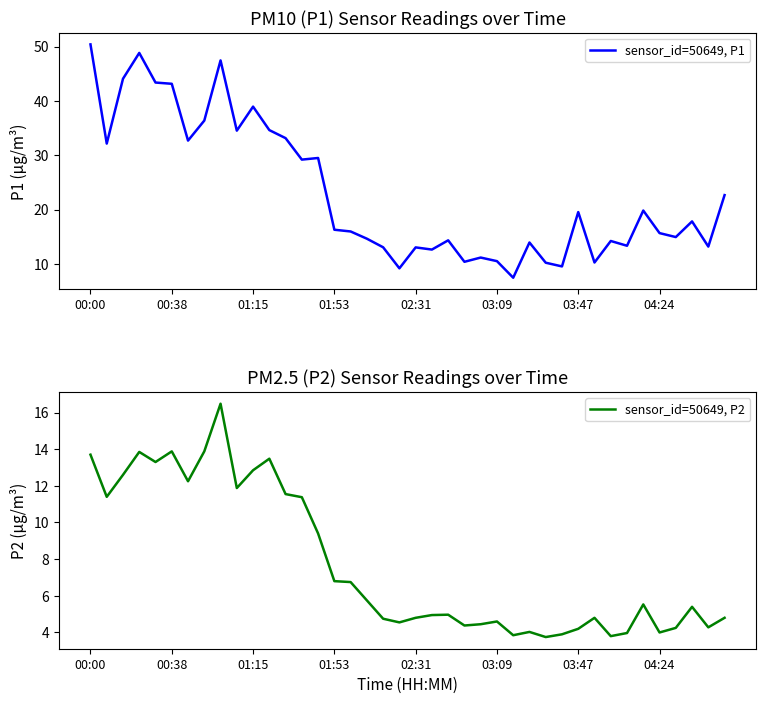

True or false: sensor_id=50649, P2 has a value of 2.5 at 02:31.

False